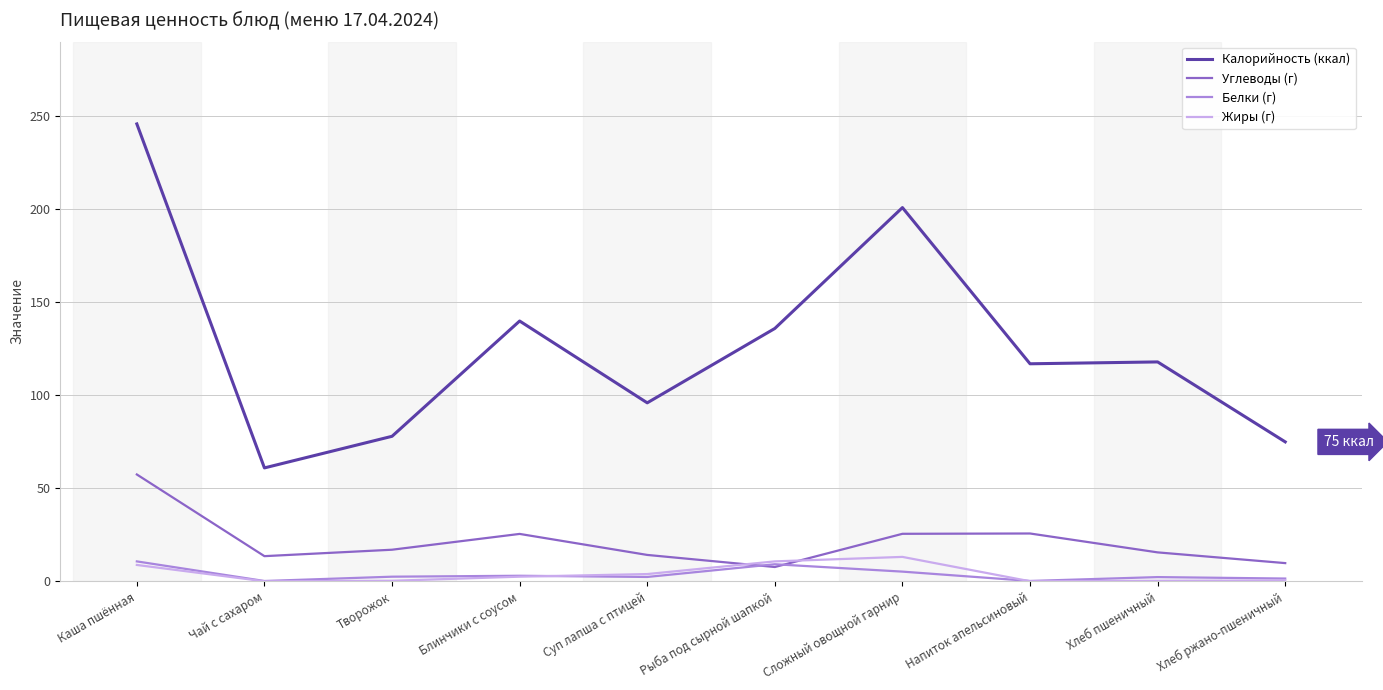

How many series are shown in this chart?

4